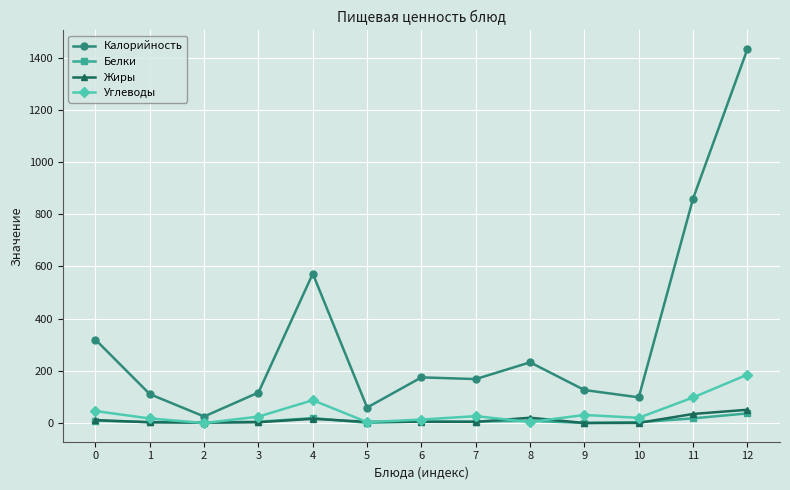

How many lines are shown in the chart?

4